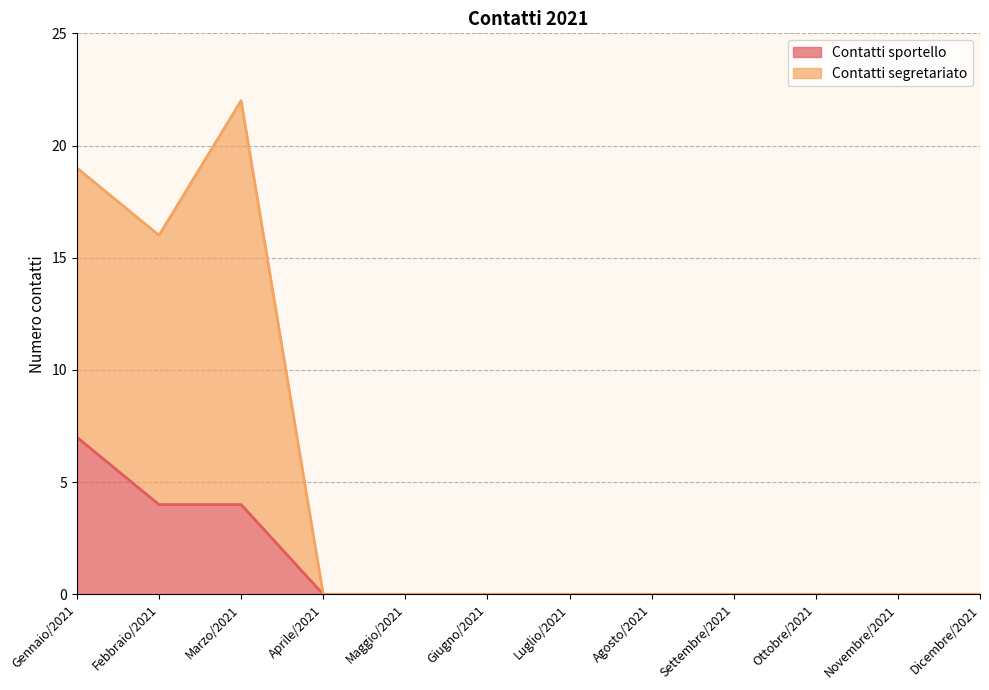

What is the label of the 3rd point from the right?

Ottobre/2021